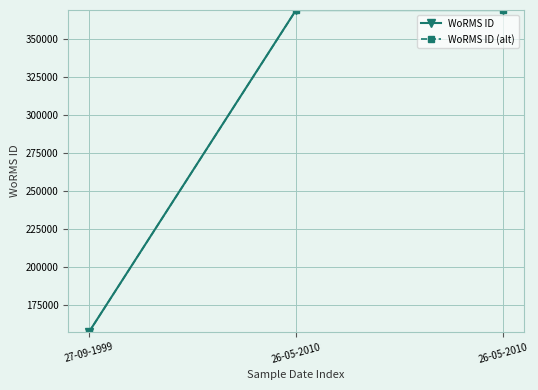

Which has a higher value, 26-05-2010 or 27-09-1999?

26-05-2010